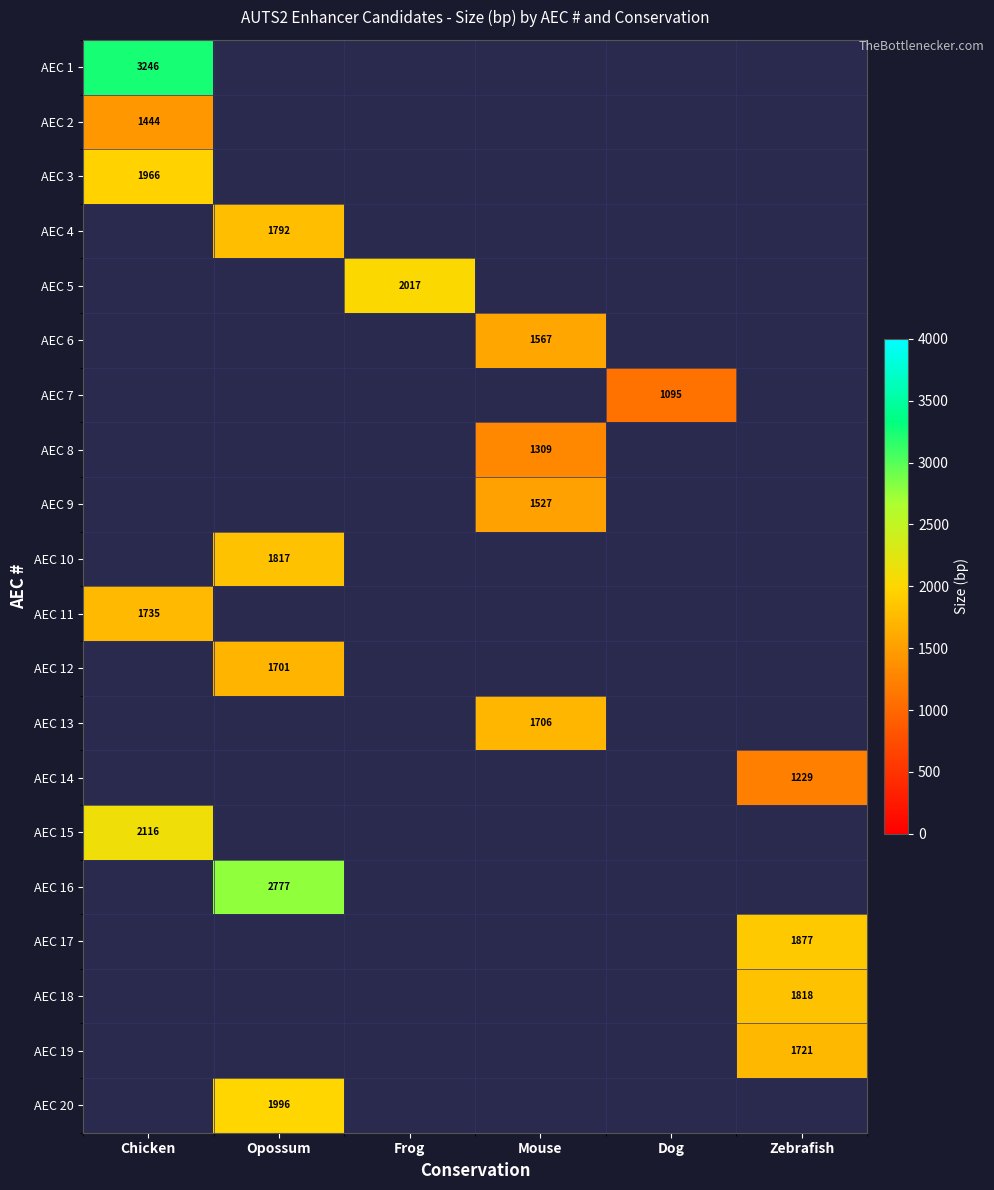

True or false: AEC 4 has a value of 0 at Chicken.

True